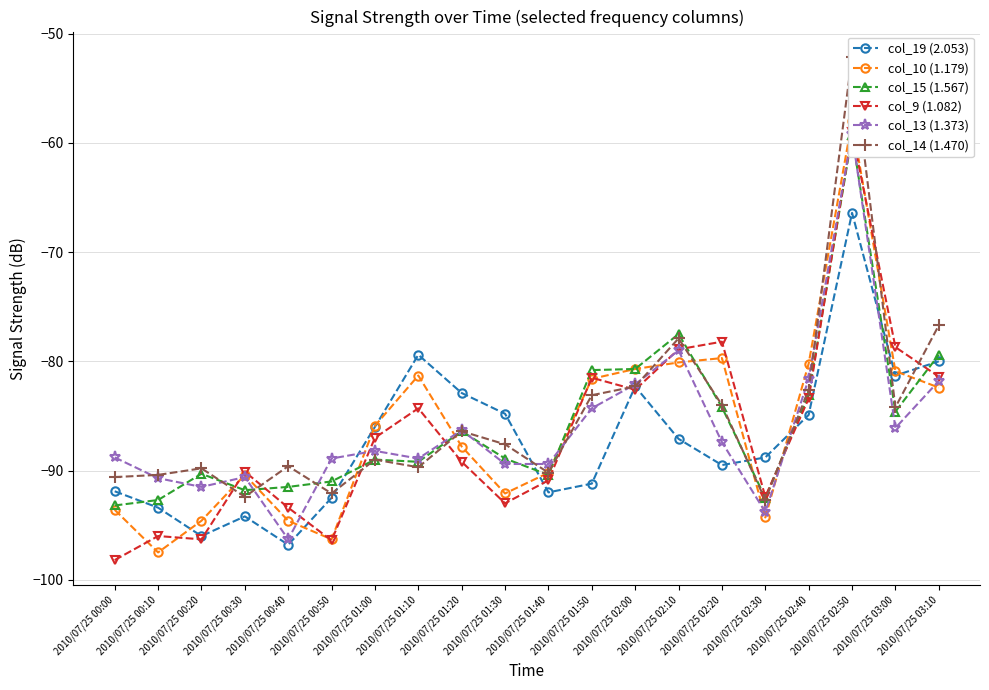

What position from the left is 2010/07/25 02:30?

16